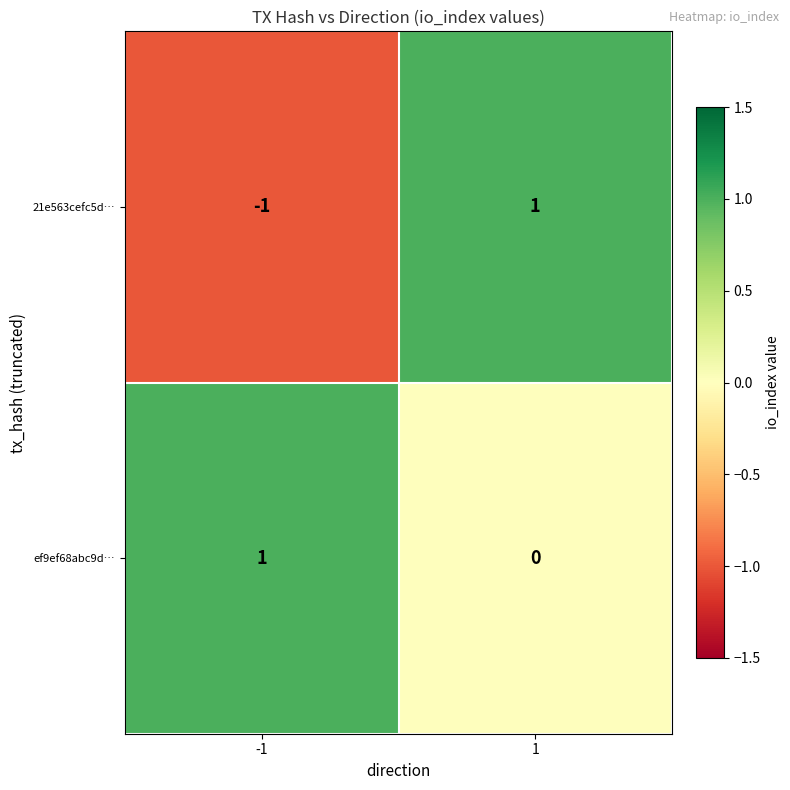

At how many categories does at least one series exceed 0?

2